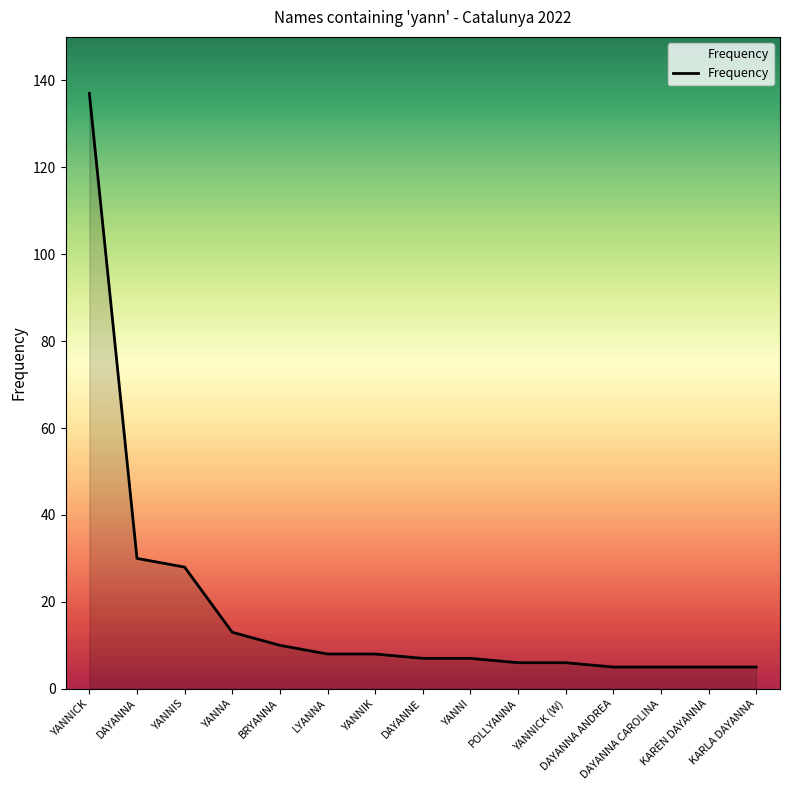

What is the approximate value at YANNICK?

137